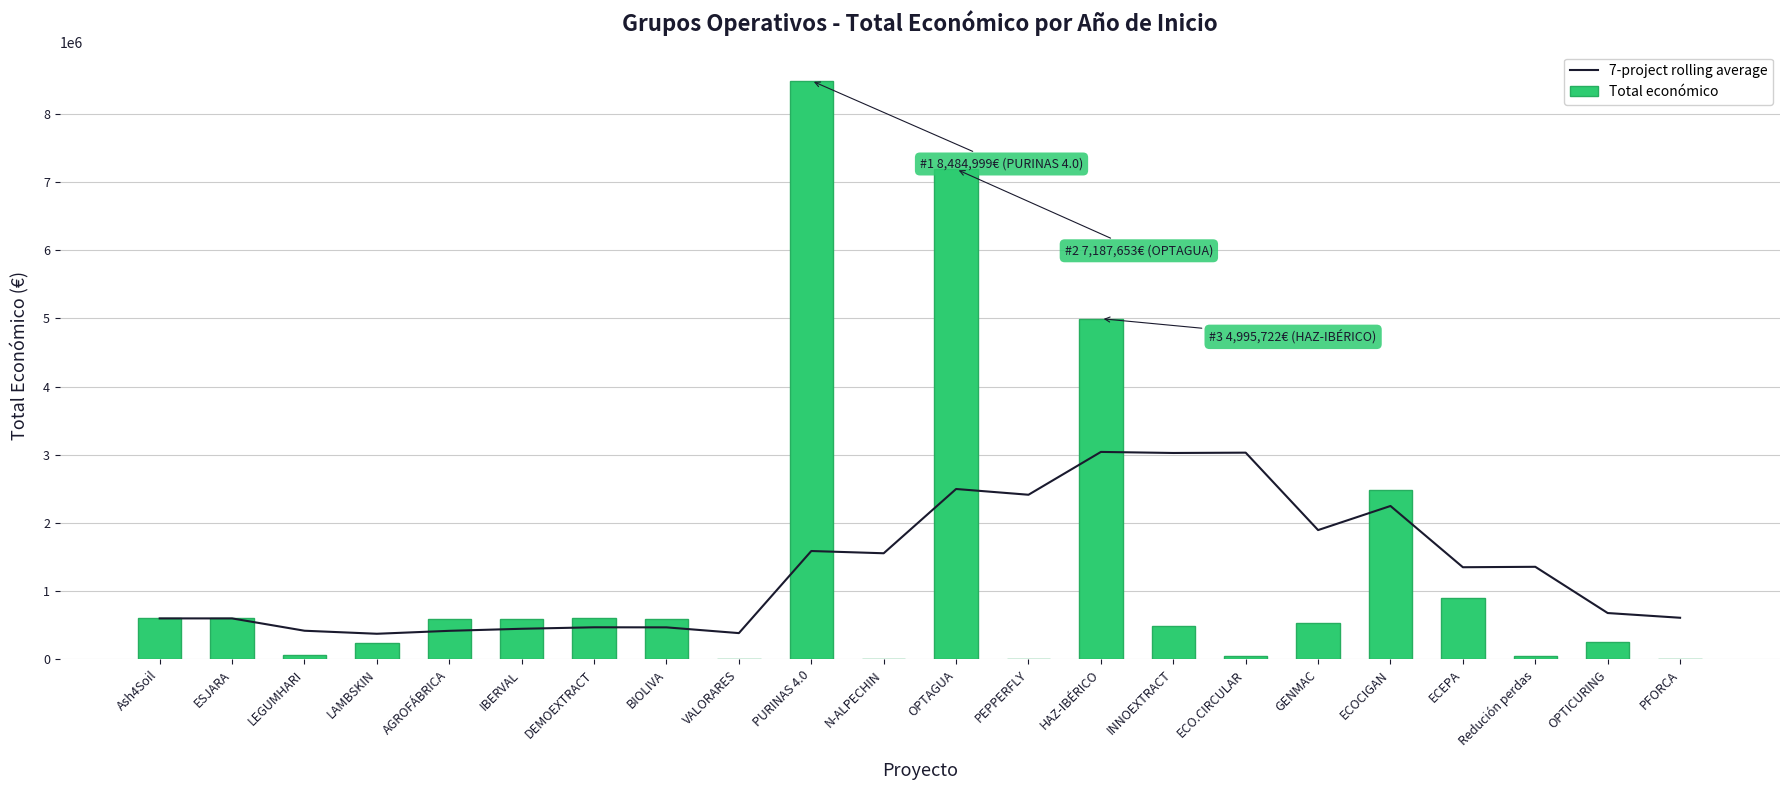

What are all the series names shown in the legend?

7-project rolling average, Total económico